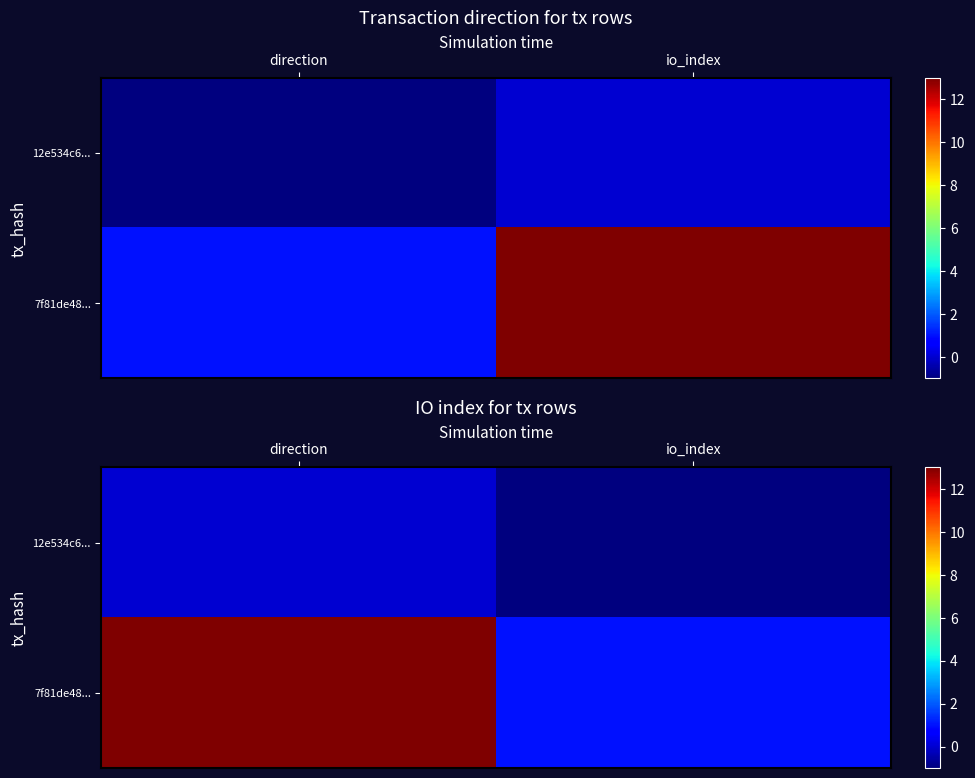

At which category is the sum across all series the highest?

direction